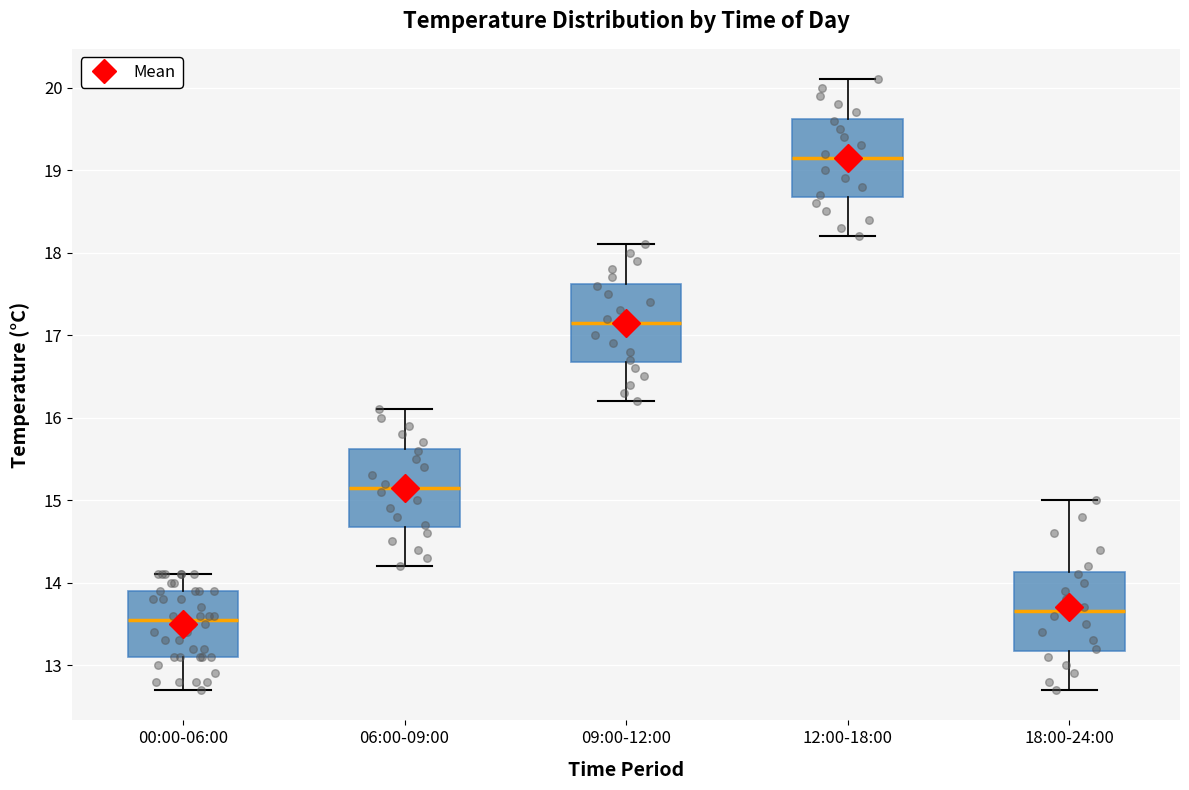

Where is the lower edge of the box for 09:00-12:00 on the y-axis? The values are not printed on the chart, so give them approximately, as read against the axis.

16.7